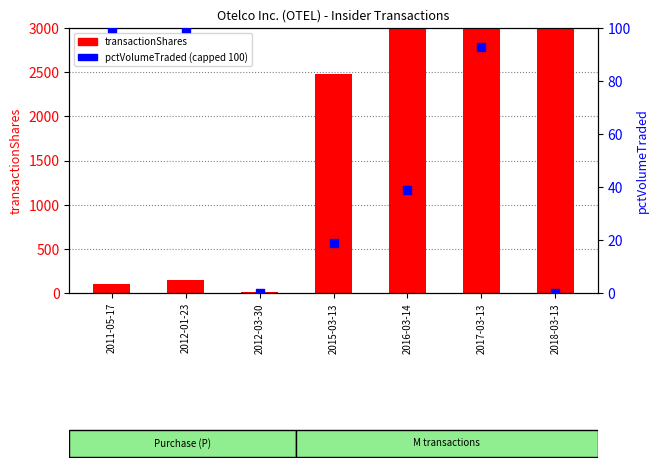

Which series contains the lowest Y value?

pctVolumeTraded